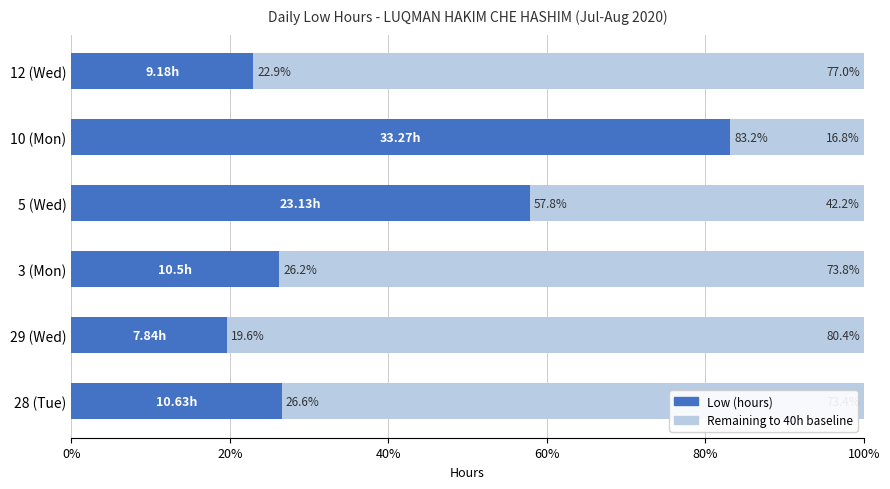

What is the total value across all series at 5 (Wed)?

100.0